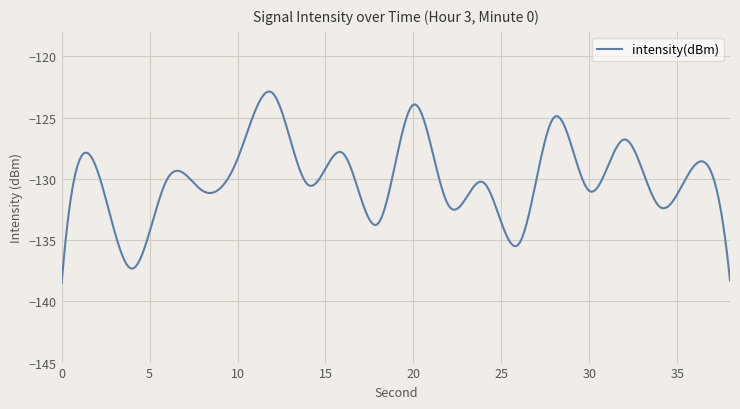

What is the minimum value shown in the chart?

-138.5